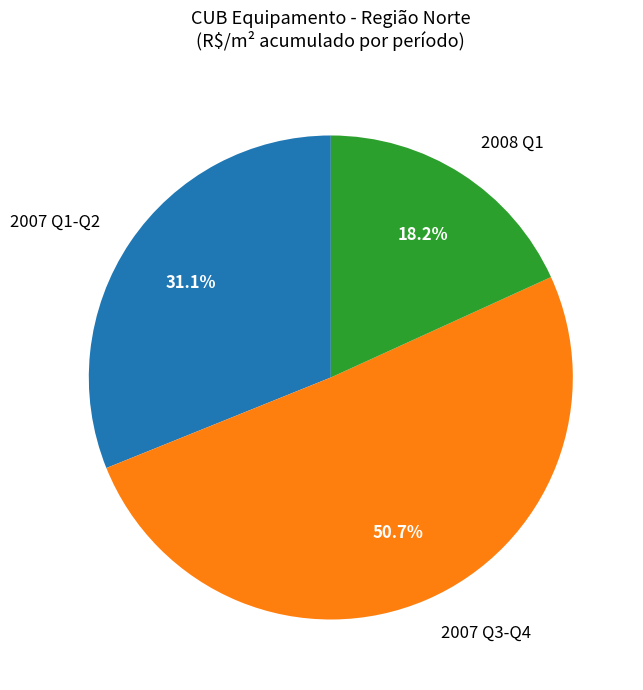

What is the ratio of the value at 2008 Q1 to the value at 2007 Q1-Q2?

0.6